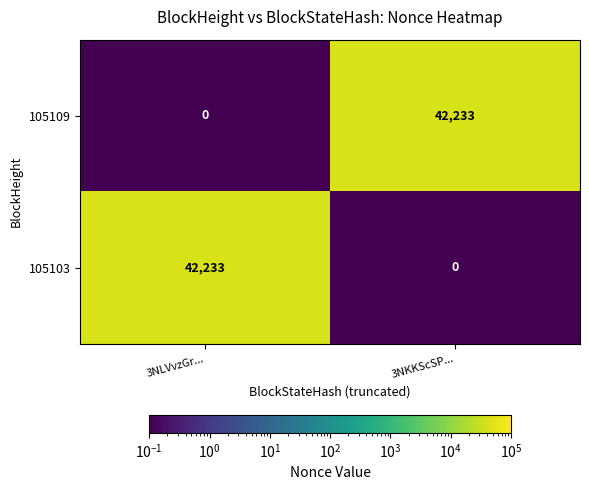

Is the value of 105103 at 3NKKScSP... greater than the value of 105109 at 3NKKScSP...?

No